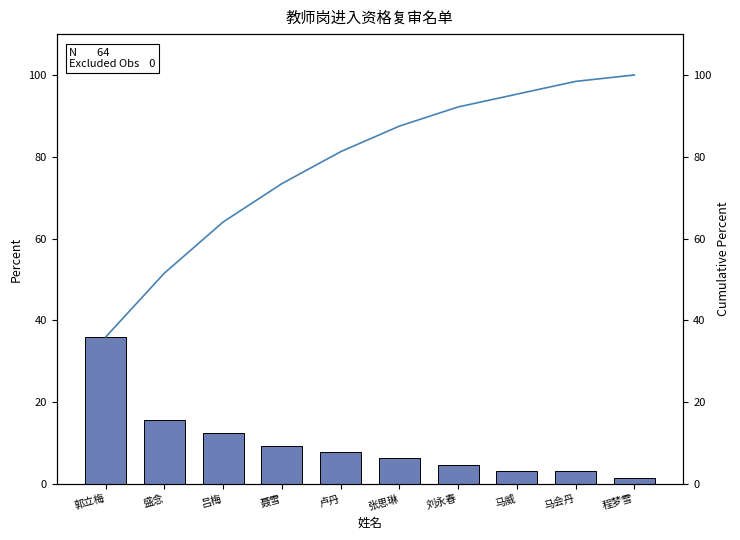

What is the minimum value shown in the chart?

1.6